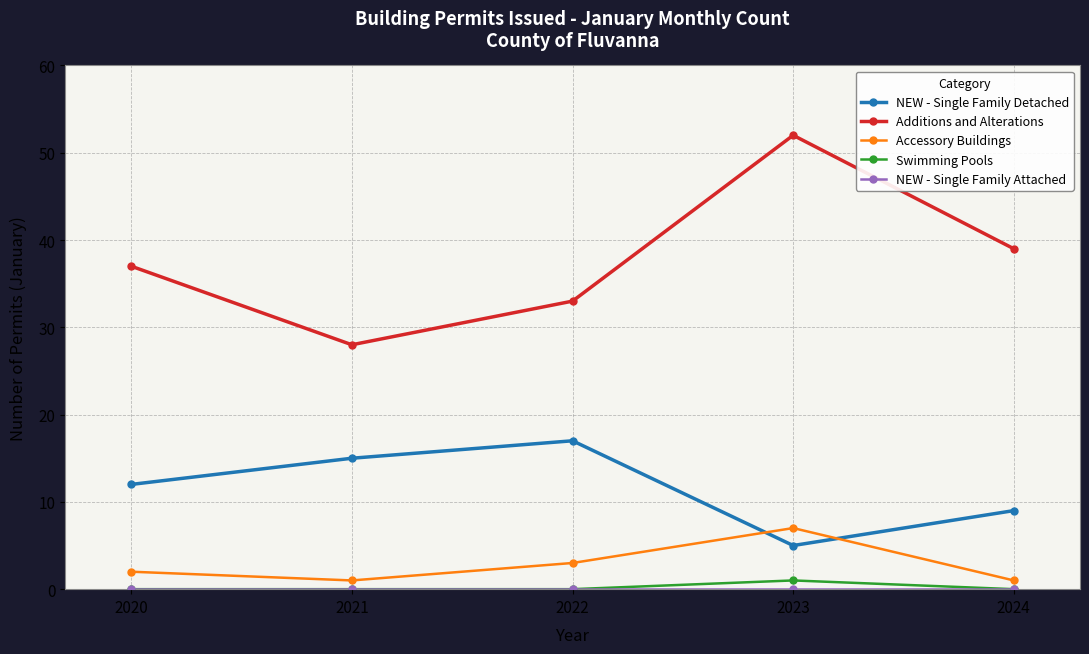

What is the maximum value shown in the chart?

52